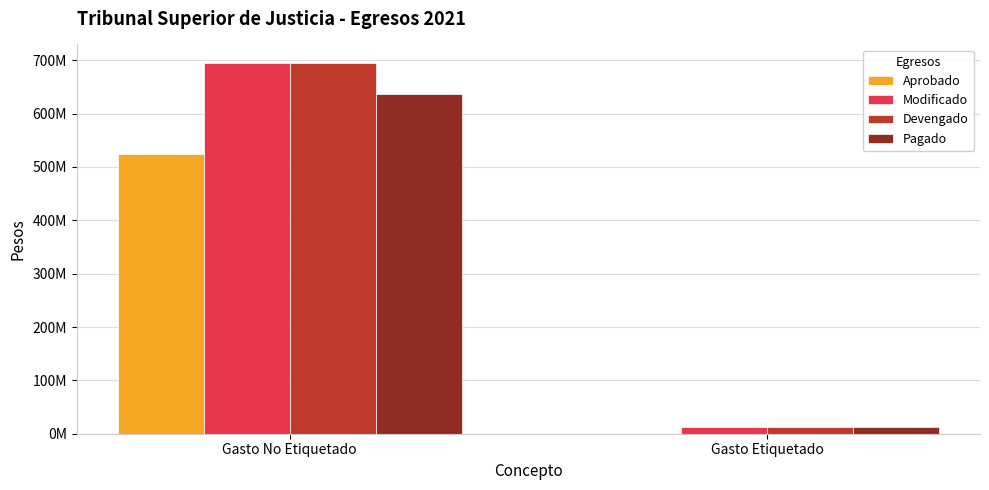

Are the bars horizontal?

No